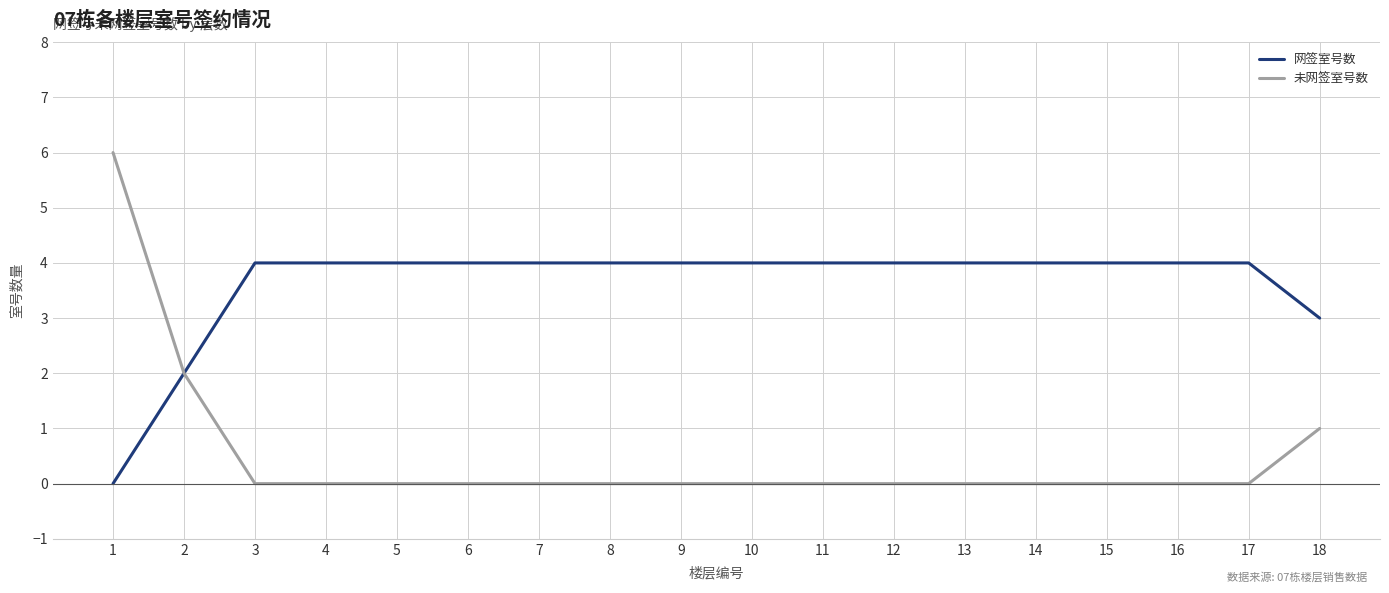

How many 未网签室号数 values are between 0 and 1?

16